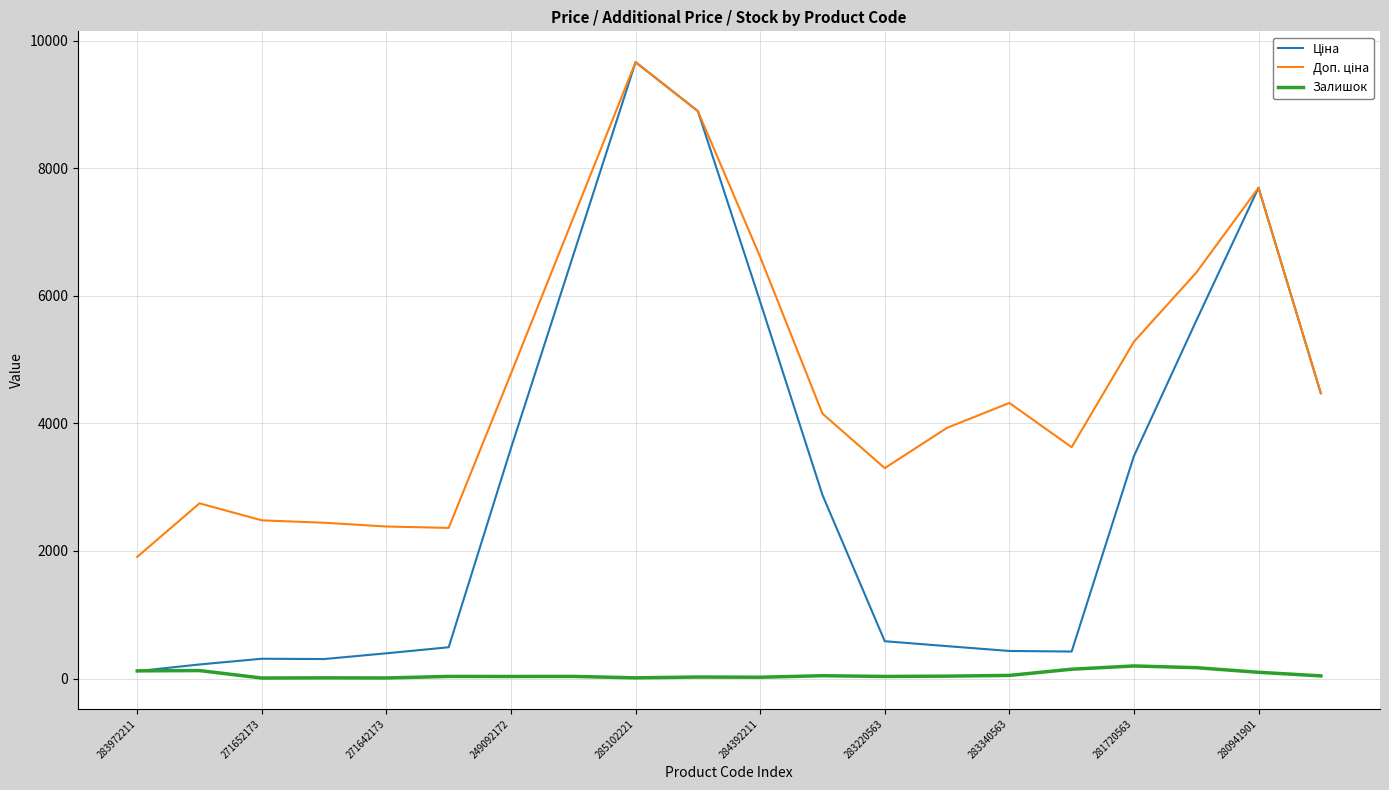

What is the maximum value shown in the chart?

9664.7